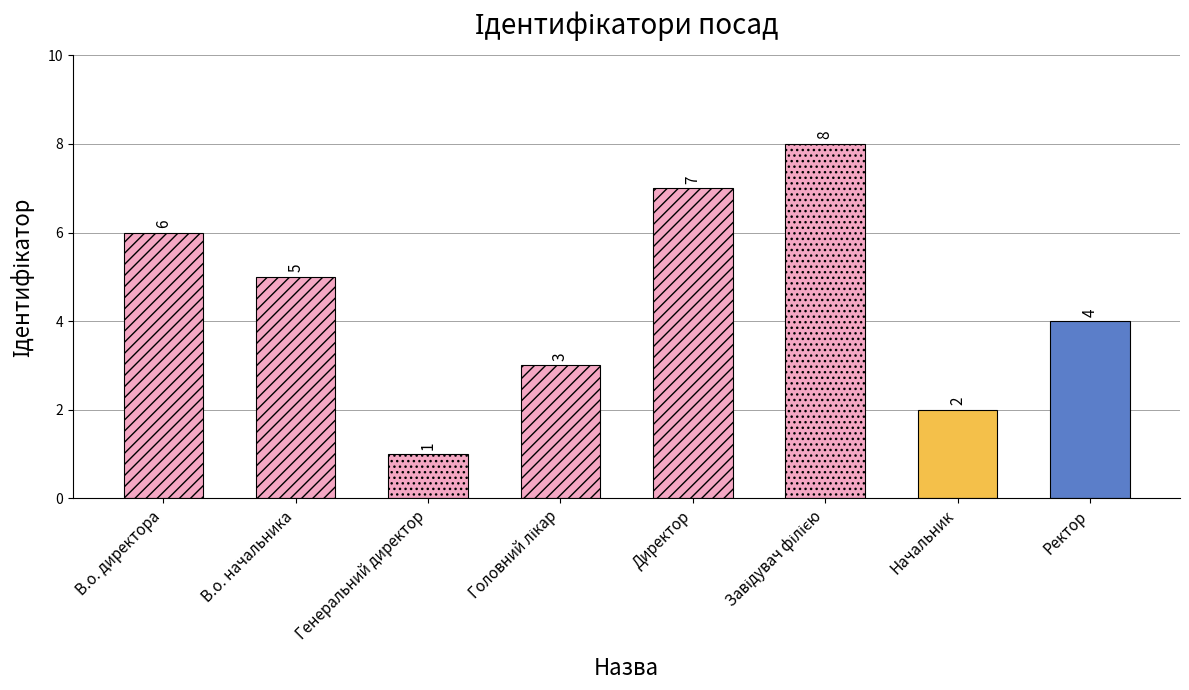

What is the difference between the maximum and minimum values?

7